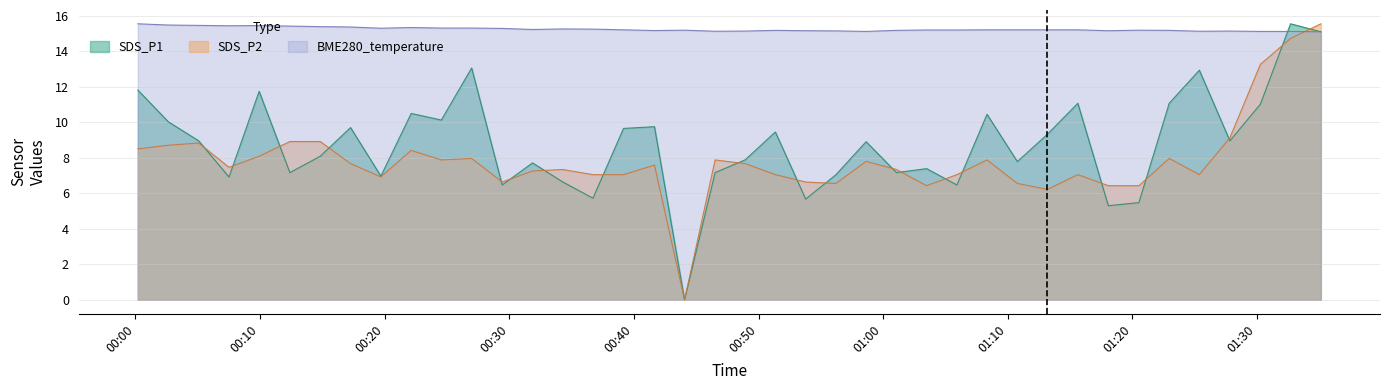

Reading left to right, what are all the values shown in this chart?

BME280_temperature: 15.6	15.5	15.5	15.4	15.5	15.4	15.4	15.4	15.3	15.3	15.3	15.3	15.3	15.2	15.3	15.3	15.2	15.2	15.2	15.1	15.2	15.2	15.2	15.2	15.1	15.2	15.2	15.2	15.2	15.2	15.2	15.2	15.2	15.2	15.2	15.1	15.2	15.1	15.1	15.1
SDS_P1: 11.8	10.0	9.0	6.9	11.8	7.2	8.1	9.7	7.0	10.5	10.1	13.1	6.5	7.7	6.6	5.7	9.7	9.8	0.0	7.2	7.9	9.5	5.7	7.0	8.9	7.2	7.4	6.5	10.5	7.8	9.3	11.1	5.3	5.5	11.1	12.9	9.0	11.0	15.6	15.1
SDS_P2: 8.5	8.7	8.8	7.5	8.1	8.9	8.9	7.7	6.9	8.4	7.9	8.0	6.6	7.3	7.3	7.1	7.1	7.6	0.0	7.9	7.7	7.1	6.6	6.6	7.8	7.3	6.4	7.1	7.9	6.6	6.2	7.1	6.4	6.4	8.0	7.1	9.1	13.3	14.7	15.6